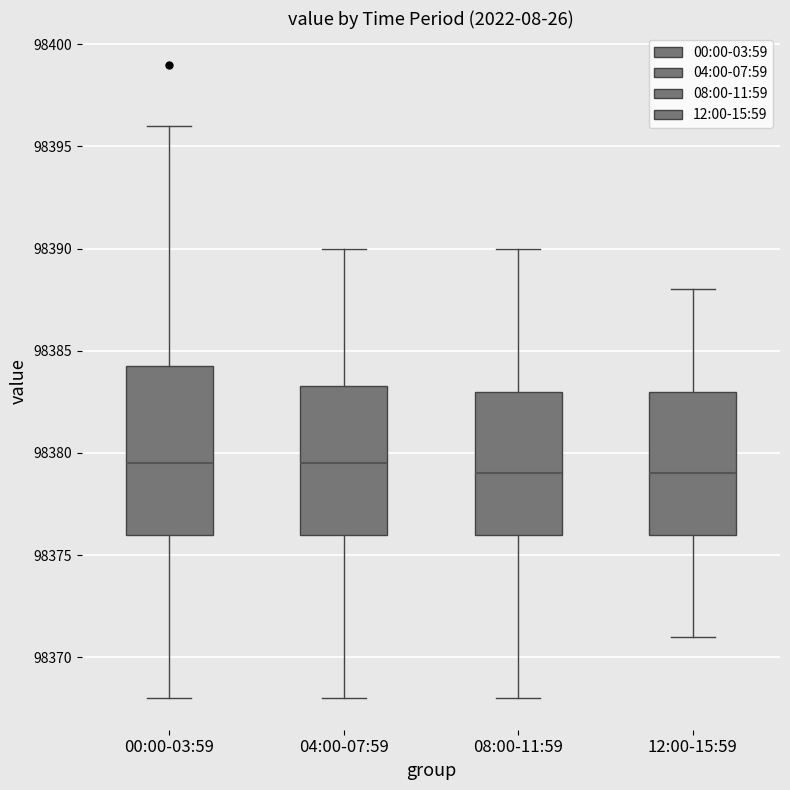

Comparing the boxes themselves (not the whiskers), which one is the tallest?

00:00-03:59